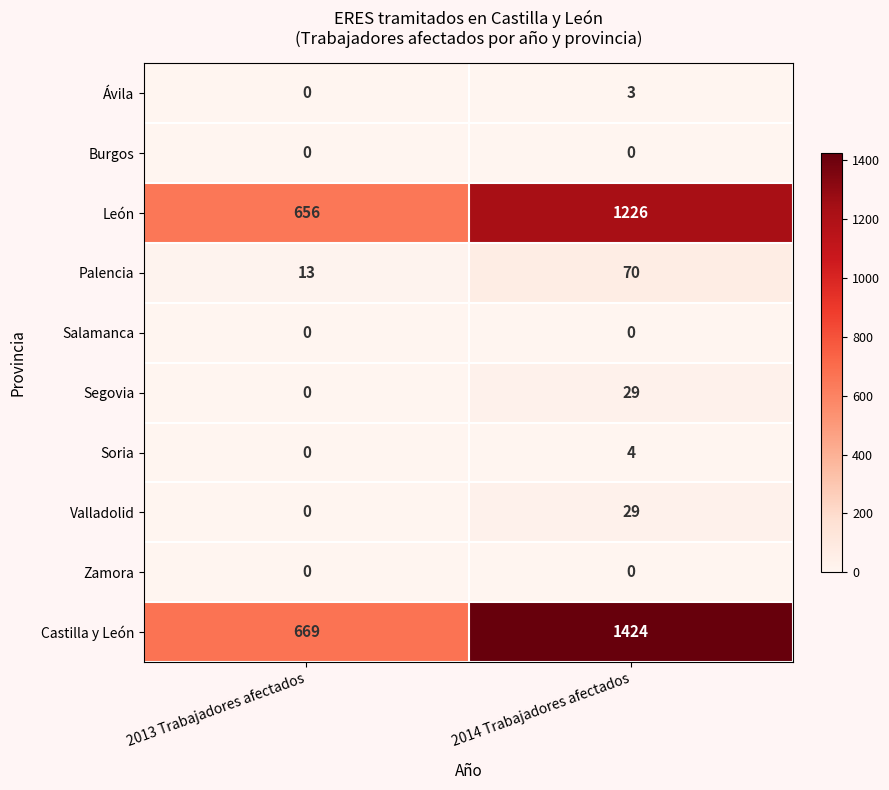

Reading right to left, what are all the values shown in this chart?

Ávila: 3	0
Burgos: 0	0
León: 1226	656
Palencia: 70	13
Salamanca: 0	0
Segovia: 29	0
Soria: 4	0
Valladolid: 29	0
Zamora: 0	0
Castilla y León: 1424	669